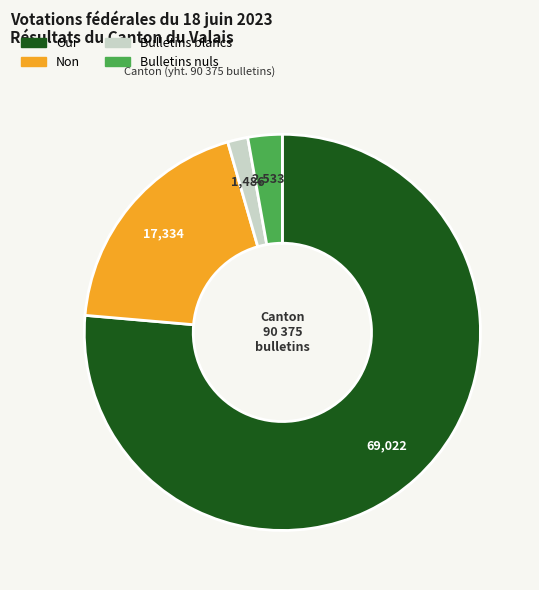

Rank the categories by value from lowest to highest.

Bulletins blancs, Bulletins nuls, Non, Oui